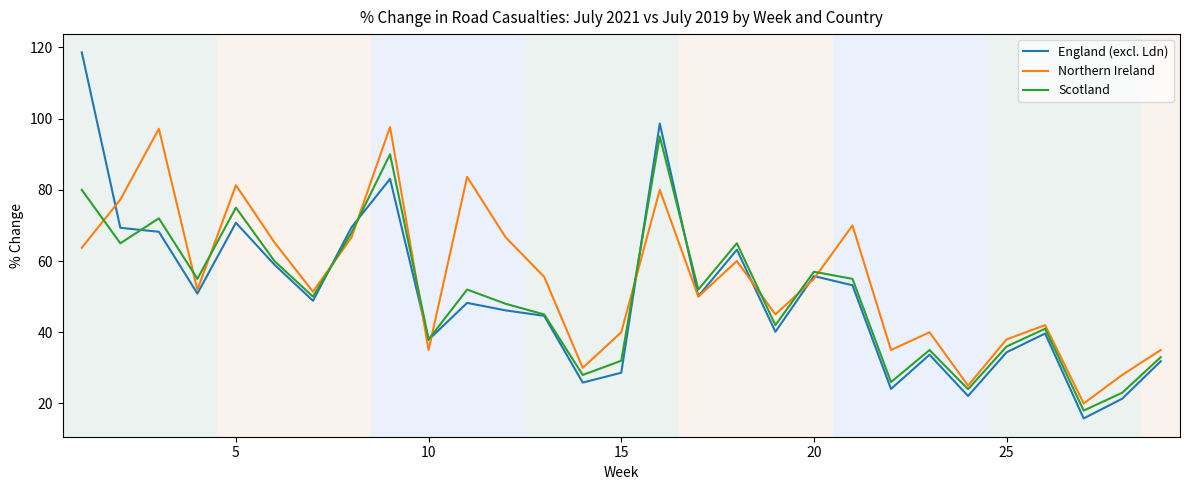

Which series has the largest range (max minus min)?

England (excl. Ldn)